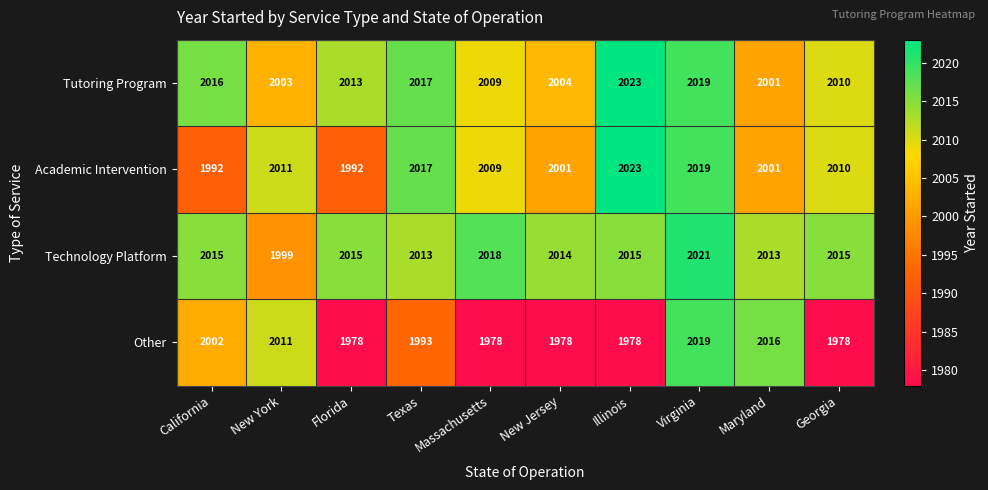

What value does the Other series have at Virginia?

2019